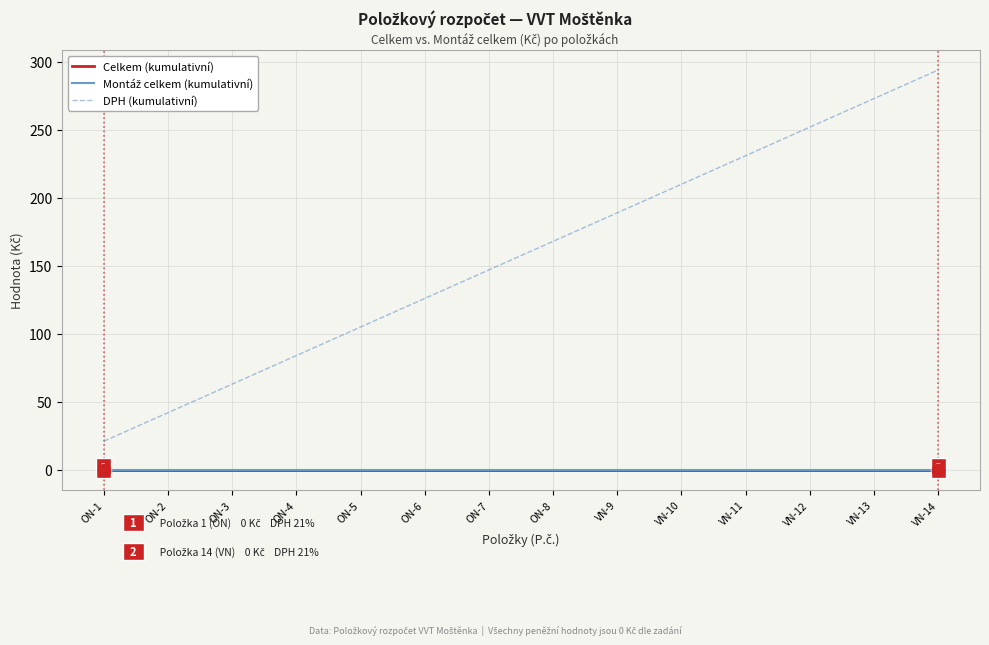

What is the difference between the highest and lowest values at ON-2?

42